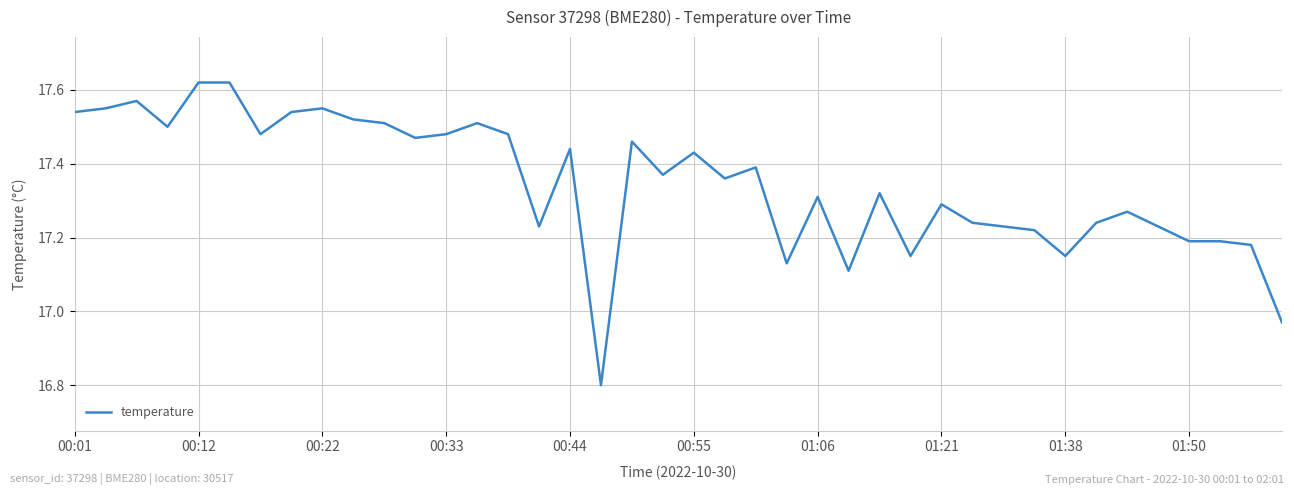

What is the minimum value shown in the chart?

16.8